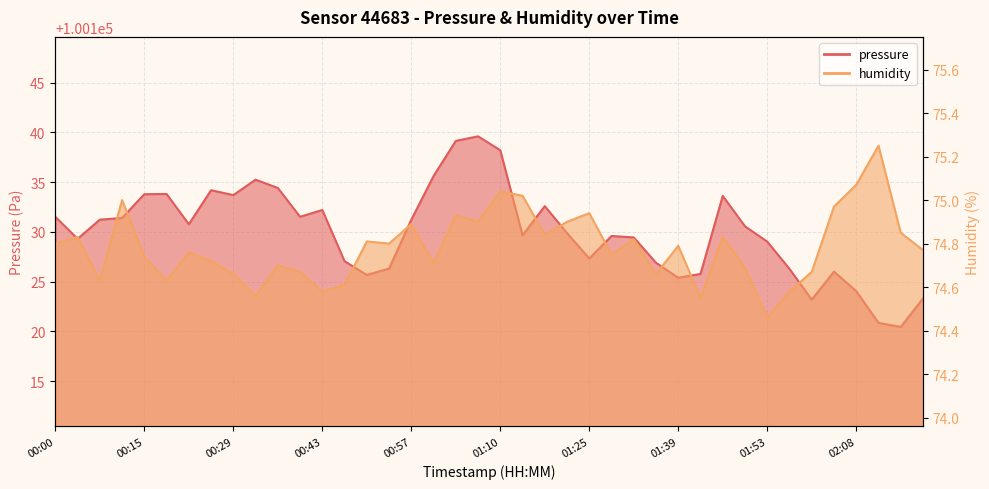

Rank the series at 00:39 from highest to lowest value.

pressure, humidity